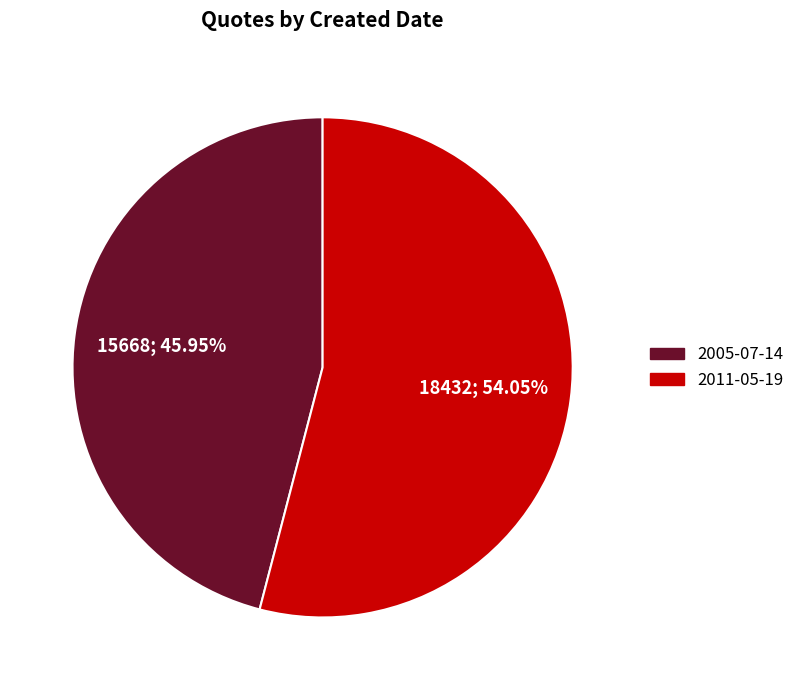

To the nearest percent, what is the difference between the largest and smallest slice percentages?

8%